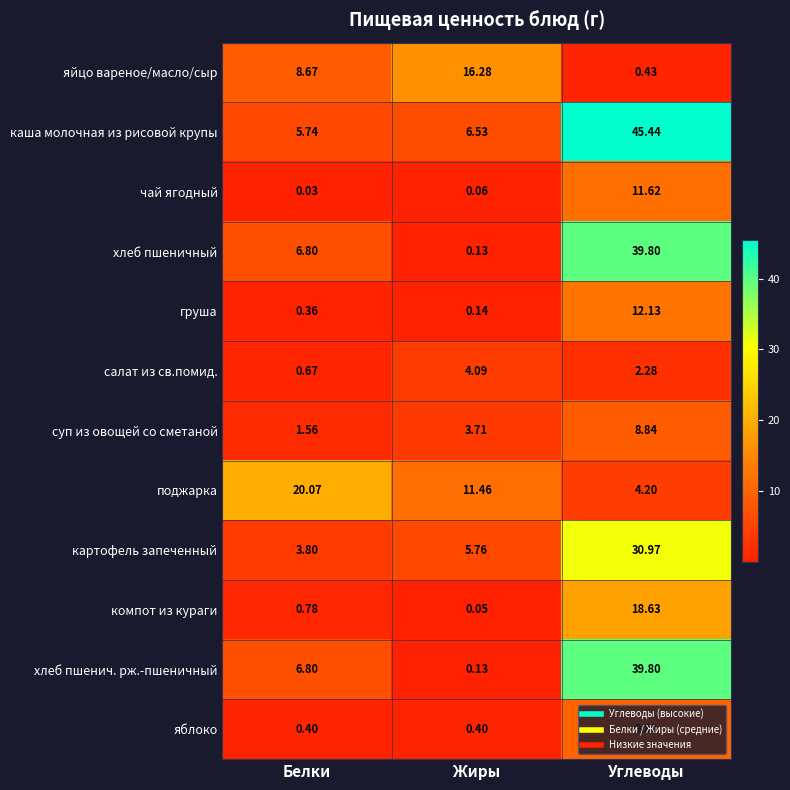

What is the spread (max minus min) of values at Белки?

20.0